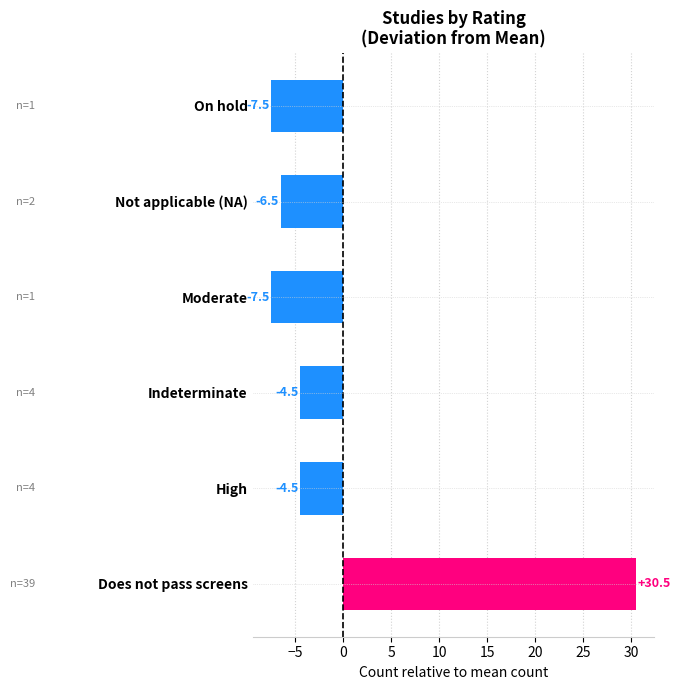

True or false: the data shows 2 at Moderate.

False